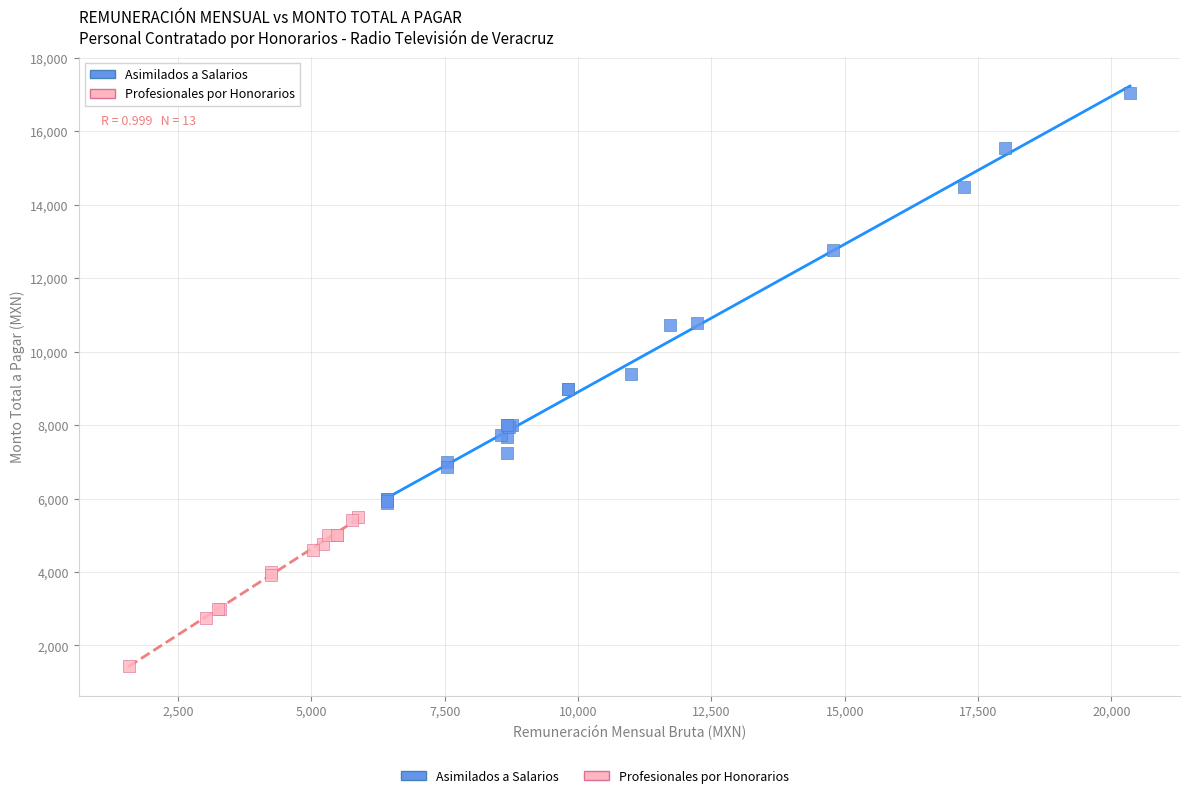

Which series contains the highest Y value?

Asimilados a Salarios